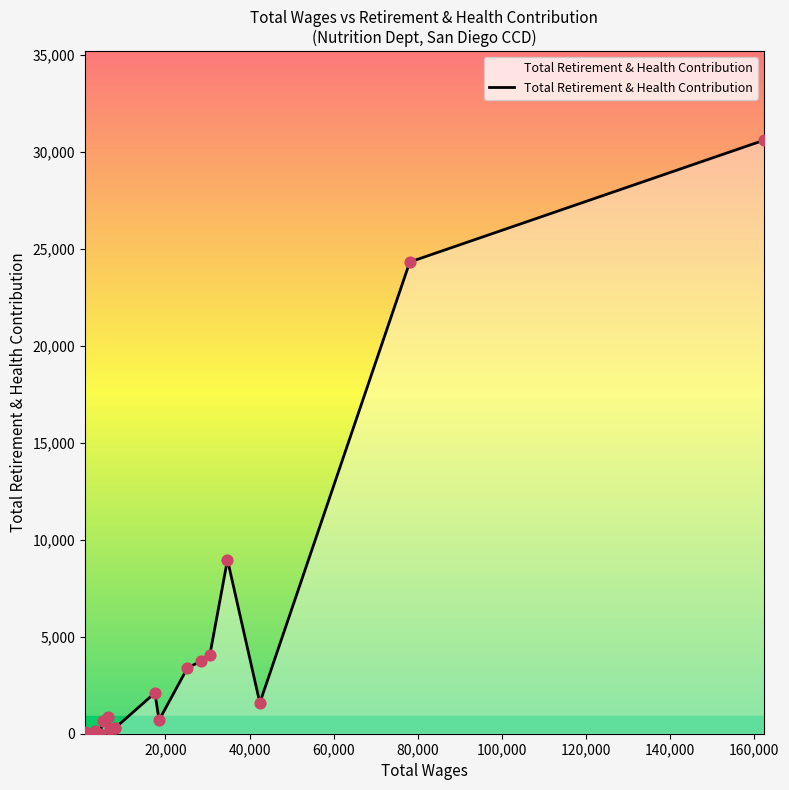

What is the greatest value displayed?

30616